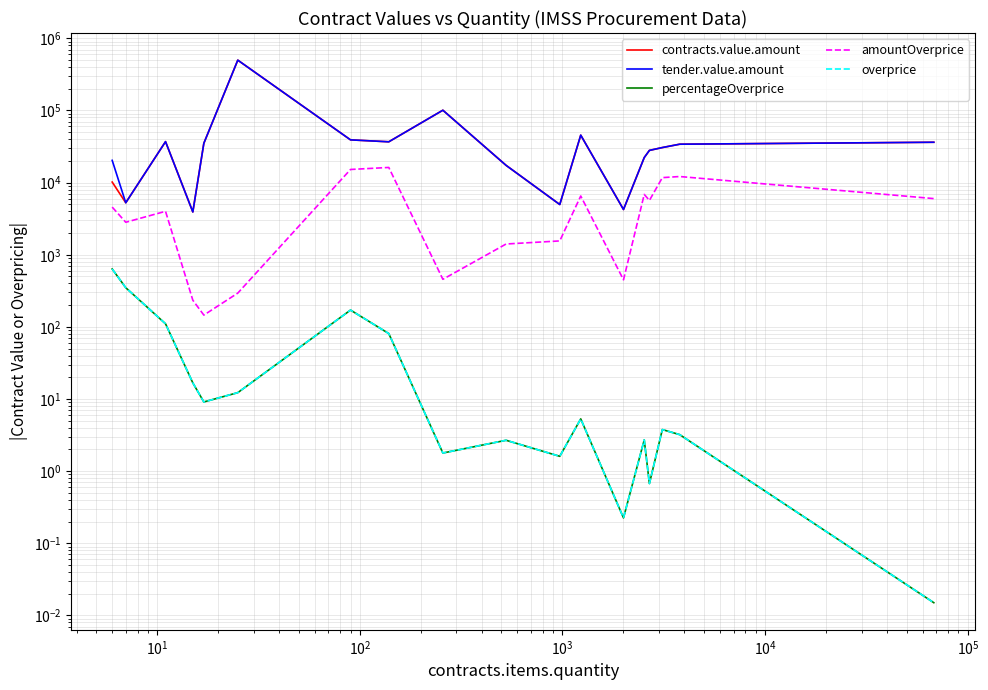

How many values in the overprice series exceed 5?

9